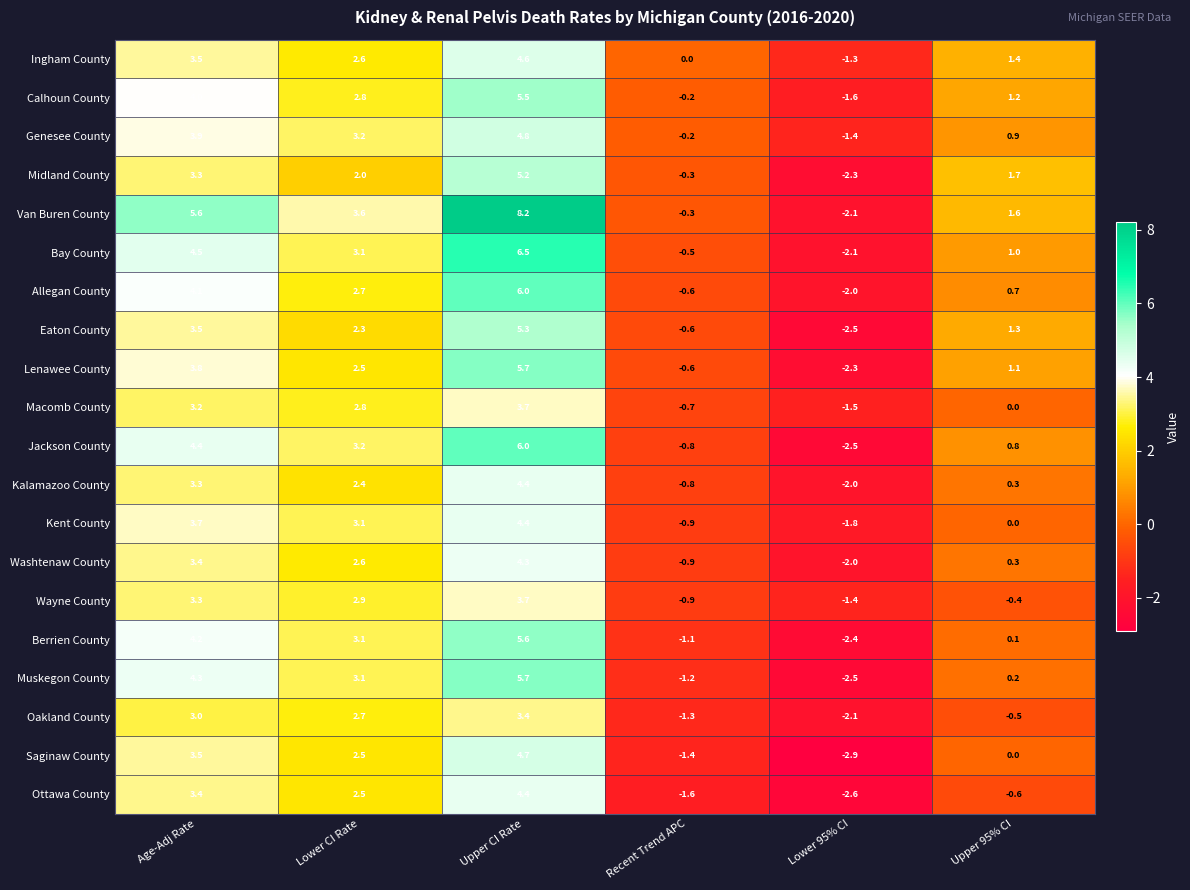

What is the difference between the maximum and minimum values in the Eaton County series?

7.8